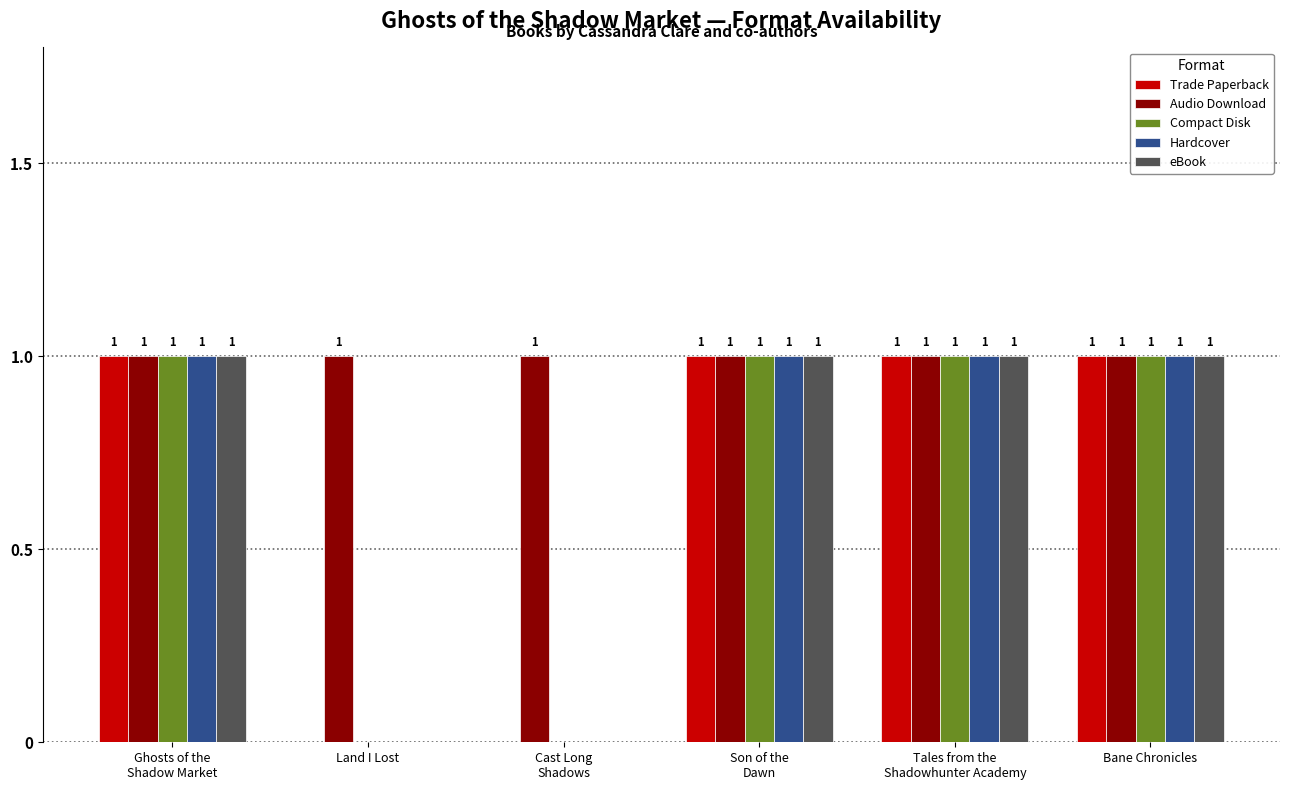

Reading right to left, extract all data points from this chart.

Trade Paperback: Bane Chronicles=1	Tales from the
Shadowhunter Academy=1	Son of the
Dawn=1	Cast Long
Shadows=0	Land I Lost=0	Ghosts of the
Shadow Market=1
Audio Download: Bane Chronicles=1	Tales from the
Shadowhunter Academy=1	Son of the
Dawn=1	Cast Long
Shadows=1	Land I Lost=1	Ghosts of the
Shadow Market=1
Compact Disk: Bane Chronicles=1	Tales from the
Shadowhunter Academy=1	Son of the
Dawn=1	Cast Long
Shadows=0	Land I Lost=0	Ghosts of the
Shadow Market=1
Hardcover: Bane Chronicles=1	Tales from the
Shadowhunter Academy=1	Son of the
Dawn=1	Cast Long
Shadows=0	Land I Lost=0	Ghosts of the
Shadow Market=1
eBook: Bane Chronicles=1	Tales from the
Shadowhunter Academy=1	Son of the
Dawn=1	Cast Long
Shadows=0	Land I Lost=0	Ghosts of the
Shadow Market=1